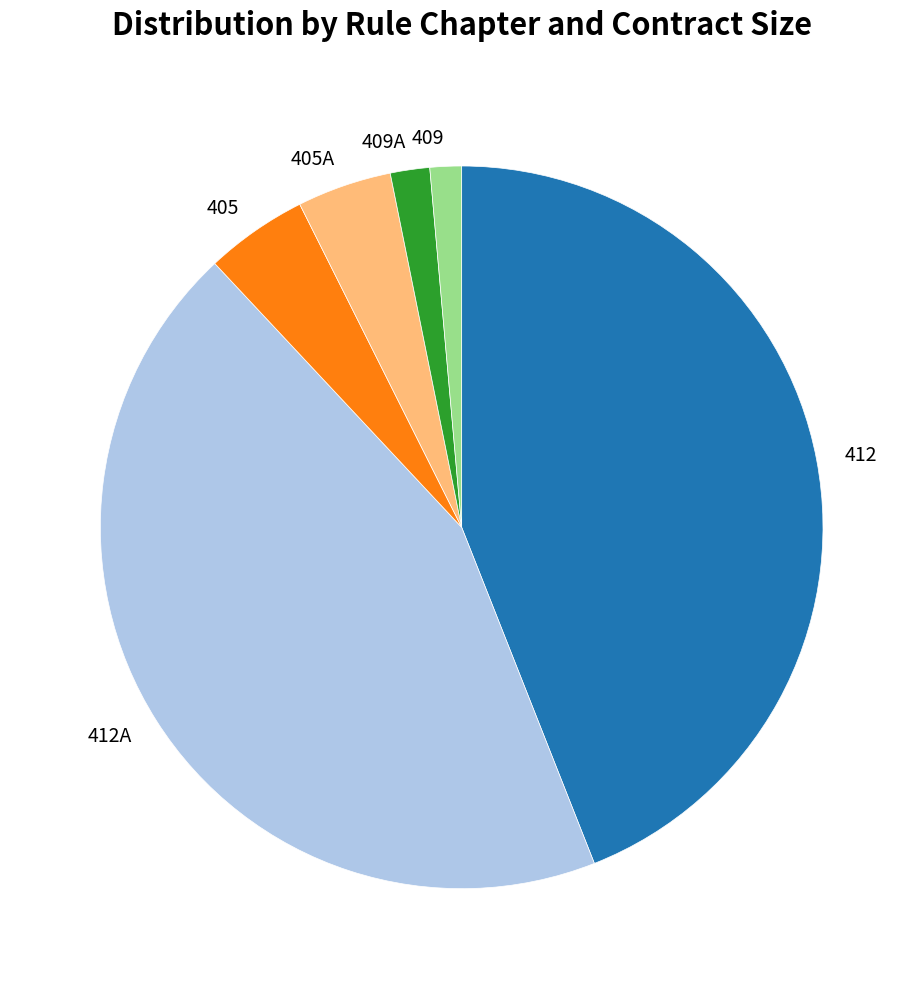

Between 409A and 405, which is larger?

405